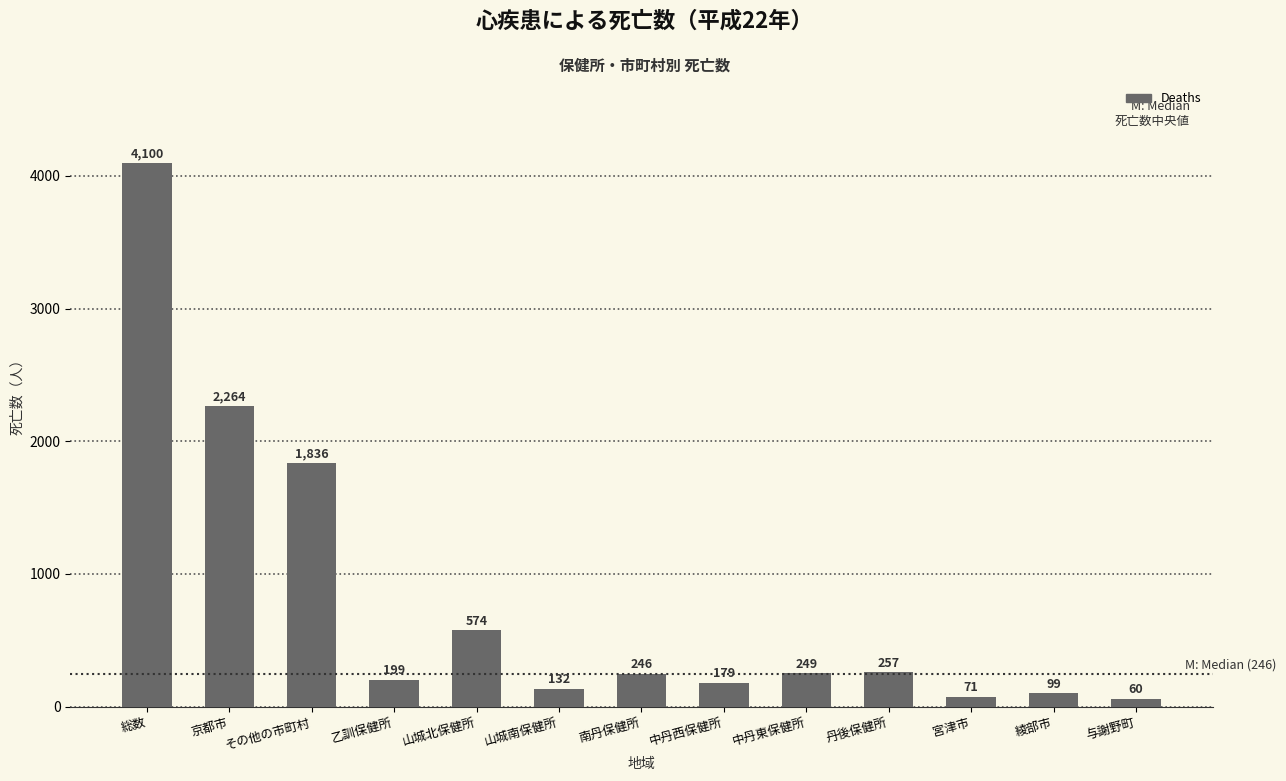

Is it true that the value at 綾部市 is 99?

True